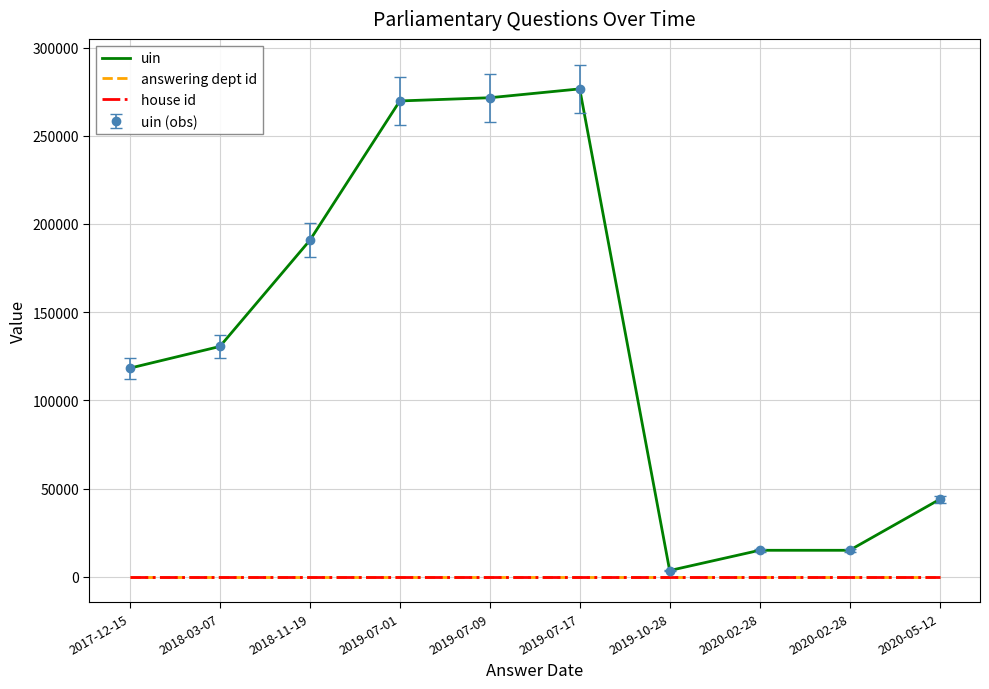

How many lines are shown in the chart?

3